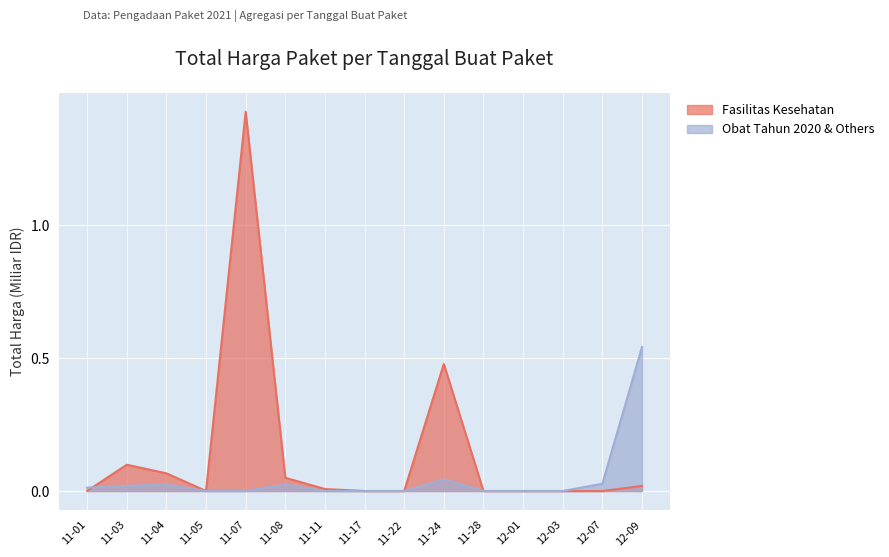

What position from the left is 11-01?

1